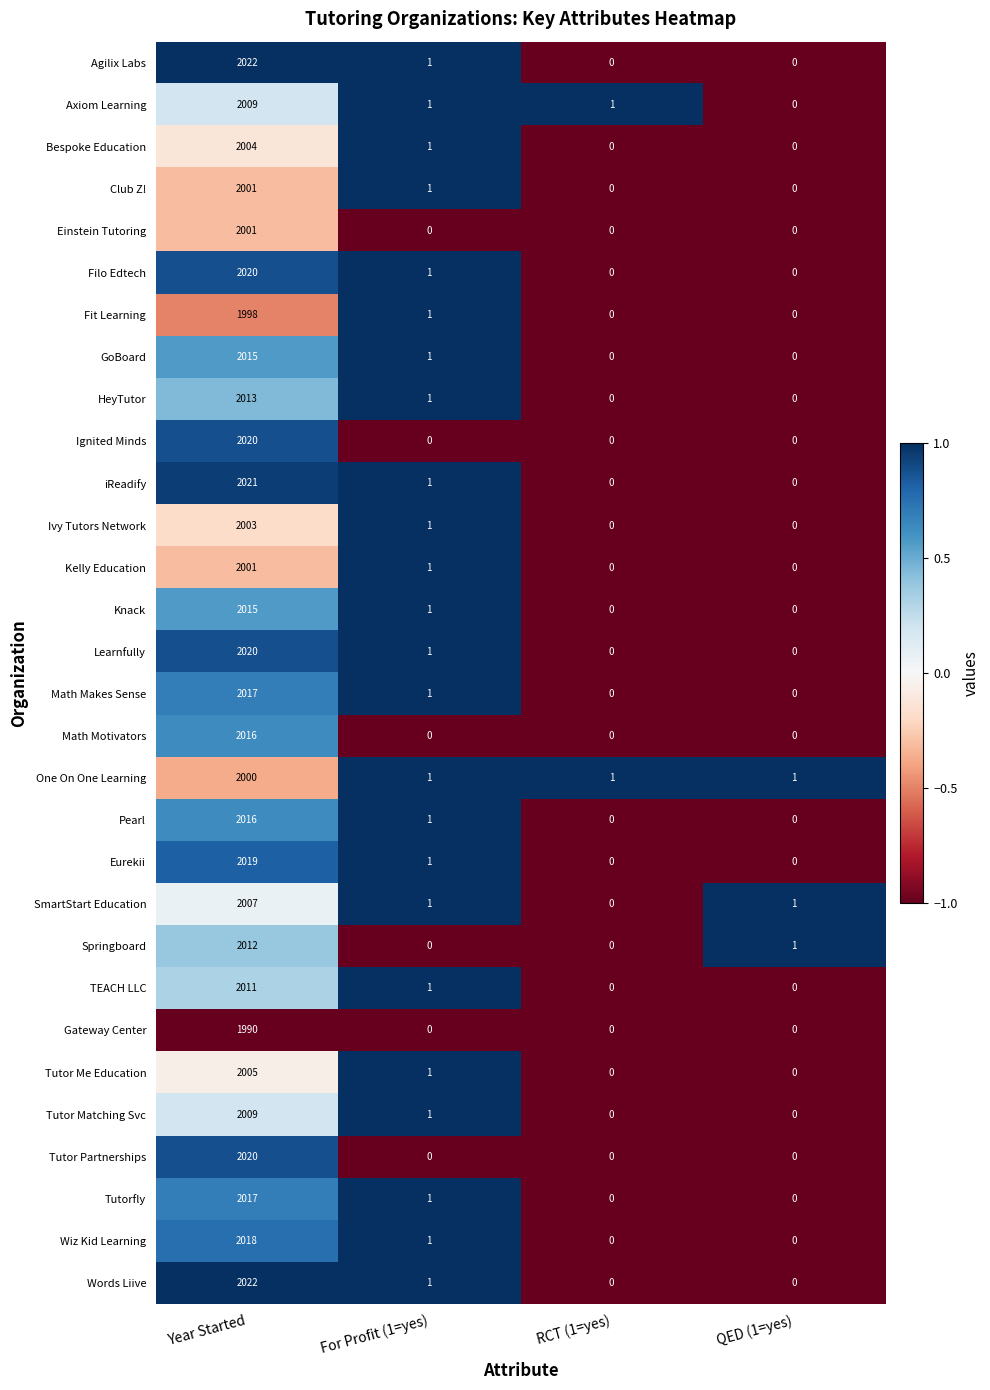

What is the difference between the maximum and minimum values in the HeyTutor series?

2013